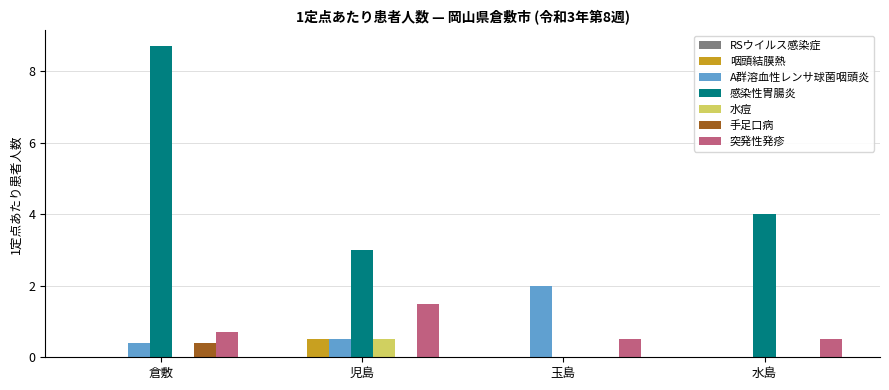

Which series changed the most between 玉島 and 水島?

感染性胃腸炎